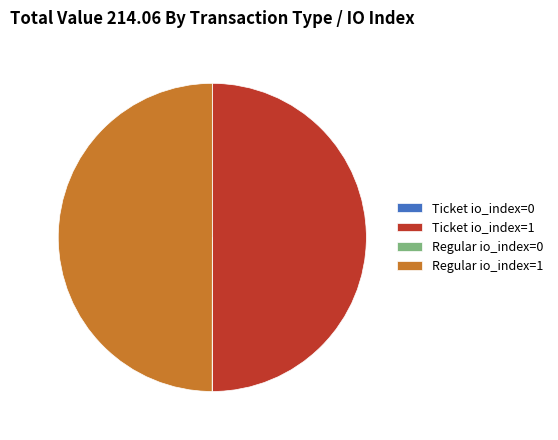

What is the ratio of the value at Ticket io_index=1 to the value at Regular io_index=1?

1.0